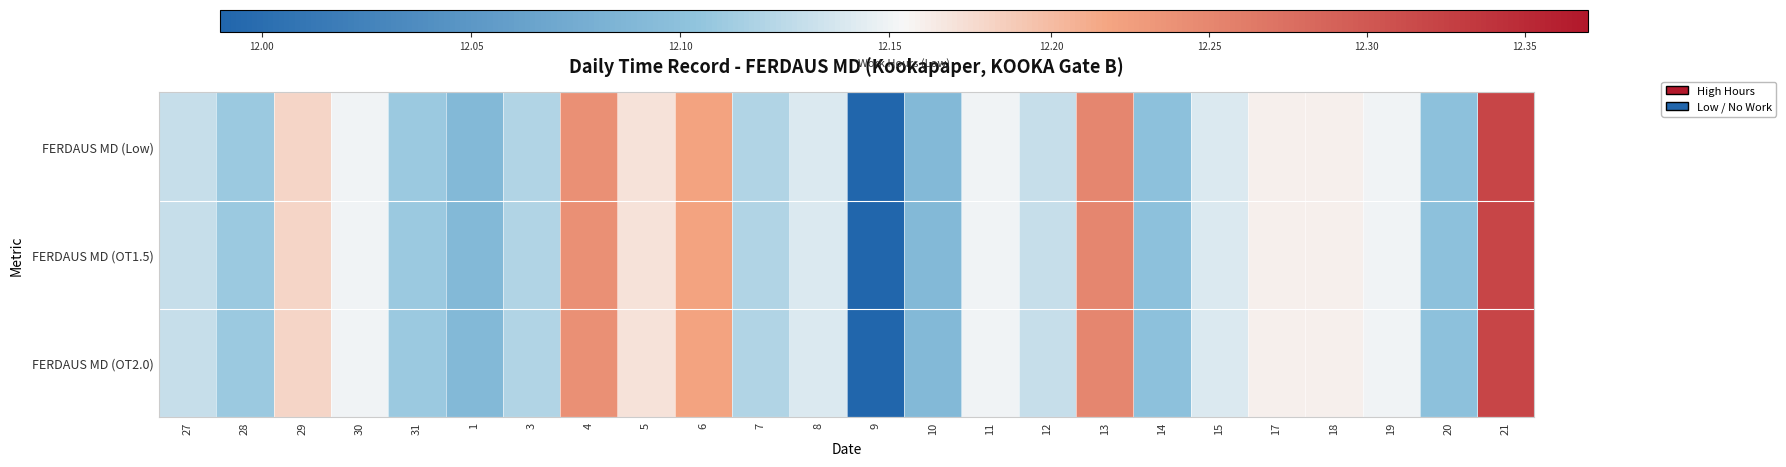

At which category is the sum across all series the highest?

21